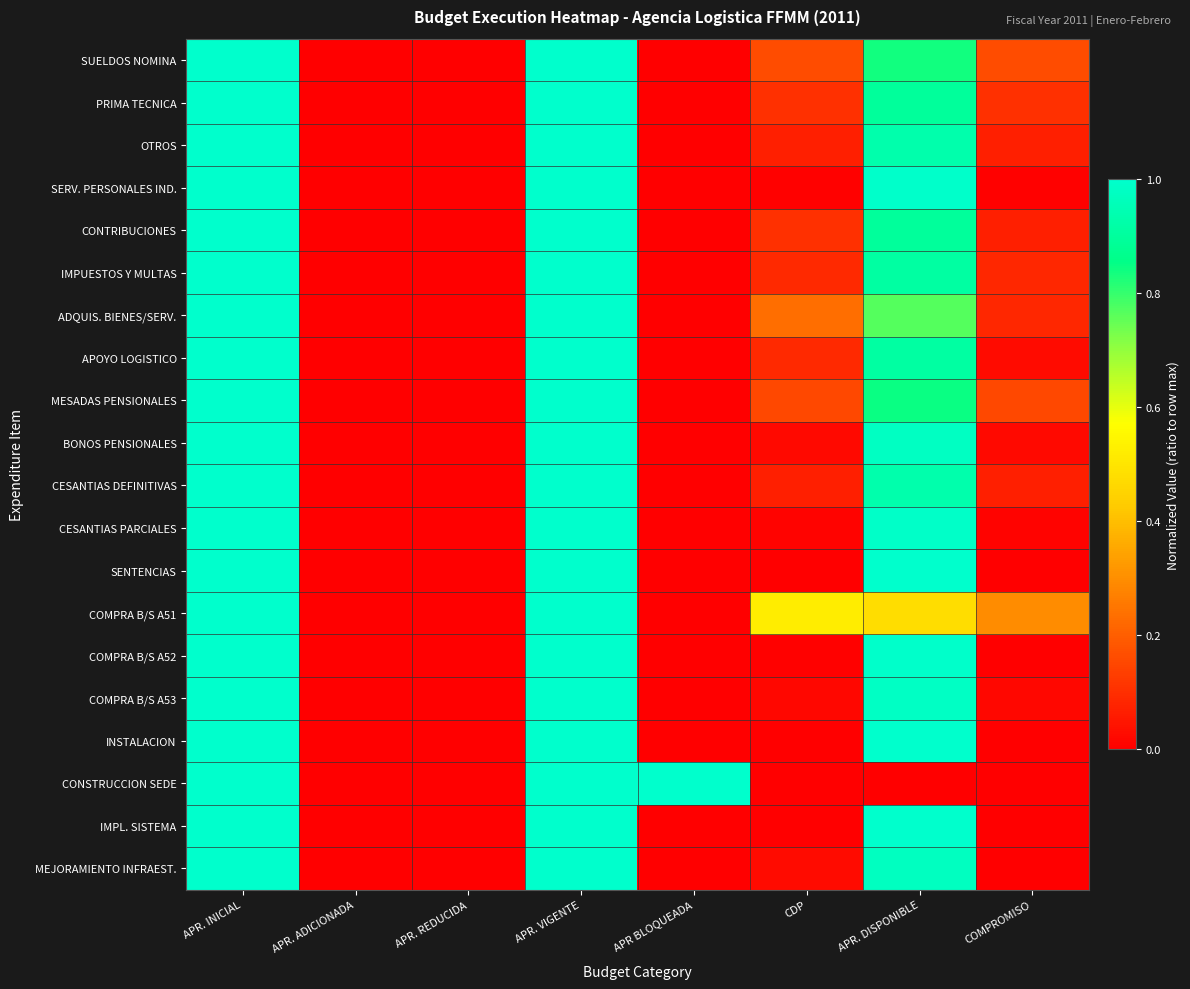

Reading right to left, what are all the values shown in this chart?

SUELDOS NOMINA: COMPROMISO=0.2	APR. DISPONIBLE=0.8	CDP=0.2	APR BLOQUEADA=0.0	APR. VIGENTE=1.0	APR. REDUCIDA=0.0	APR. ADICIONADA=0.0	APR. INICIAL=1.0
PRIMA TECNICA: COMPROMISO=0.1	APR. DISPONIBLE=0.9	CDP=0.1	APR BLOQUEADA=0.0	APR. VIGENTE=1.0	APR. REDUCIDA=0.0	APR. ADICIONADA=0.0	APR. INICIAL=1.0
OTROS: COMPROMISO=0.1	APR. DISPONIBLE=0.9	CDP=0.1	APR BLOQUEADA=0.0	APR. VIGENTE=1.0	APR. REDUCIDA=0.0	APR. ADICIONADA=0.0	APR. INICIAL=1.0
SERV. PERSONALES IND.: COMPROMISO=0.0	APR. DISPONIBLE=1.0	CDP=0.0	APR BLOQUEADA=0.0	APR. VIGENTE=1.0	APR. REDUCIDA=0.0	APR. ADICIONADA=0.0	APR. INICIAL=1.0
CONTRIBUCIONES: COMPROMISO=0.1	APR. DISPONIBLE=0.9	CDP=0.1	APR BLOQUEADA=0.0	APR. VIGENTE=1.0	APR. REDUCIDA=0.0	APR. ADICIONADA=0.0	APR. INICIAL=1.0
IMPUESTOS Y MULTAS: COMPROMISO=0.1	APR. DISPONIBLE=0.9	CDP=0.1	APR BLOQUEADA=0.0	APR. VIGENTE=1.0	APR. REDUCIDA=0.0	APR. ADICIONADA=0.0	APR. INICIAL=1.0
ADQUIS. BIENES/SERV.: COMPROMISO=0.1	APR. DISPONIBLE=0.8	CDP=0.2	APR BLOQUEADA=0.0	APR. VIGENTE=1.0	APR. REDUCIDA=0.0	APR. ADICIONADA=0.0	APR. INICIAL=1.0
APOYO LOGISTICO: COMPROMISO=0.0	APR. DISPONIBLE=0.9	CDP=0.1	APR BLOQUEADA=0.0	APR. VIGENTE=1.0	APR. REDUCIDA=0.0	APR. ADICIONADA=0.0	APR. INICIAL=1.0
MESADAS PENSIONALES: COMPROMISO=0.2	APR. DISPONIBLE=0.8	CDP=0.2	APR BLOQUEADA=0.0	APR. VIGENTE=1.0	APR. REDUCIDA=0.0	APR. ADICIONADA=0.0	APR. INICIAL=1.0
BONOS PENSIONALES: COMPROMISO=0.0	APR. DISPONIBLE=1.0	CDP=0.0	APR BLOQUEADA=0.0	APR. VIGENTE=1.0	APR. REDUCIDA=0.0	APR. ADICIONADA=0.0	APR. INICIAL=1.0
CESANTIAS DEFINITIVAS: COMPROMISO=0.1	APR. DISPONIBLE=0.9	CDP=0.1	APR BLOQUEADA=0.0	APR. VIGENTE=1.0	APR. REDUCIDA=0.0	APR. ADICIONADA=0.0	APR. INICIAL=1.0
CESANTIAS PARCIALES: COMPROMISO=0.0	APR. DISPONIBLE=1.0	CDP=0.0	APR BLOQUEADA=0.0	APR. VIGENTE=1.0	APR. REDUCIDA=0.0	APR. ADICIONADA=0.0	APR. INICIAL=1.0
SENTENCIAS: COMPROMISO=0.0	APR. DISPONIBLE=1.0	CDP=0.0	APR BLOQUEADA=0.0	APR. VIGENTE=1.0	APR. REDUCIDA=0.0	APR. ADICIONADA=0.0	APR. INICIAL=1.0
COMPRA B/S A51: COMPROMISO=0.3	APR. DISPONIBLE=0.5	CDP=0.5	APR BLOQUEADA=0.0	APR. VIGENTE=1.0	APR. REDUCIDA=0.0	APR. ADICIONADA=0.0	APR. INICIAL=1.0
COMPRA B/S A52: COMPROMISO=0.0	APR. DISPONIBLE=1.0	CDP=0.0	APR BLOQUEADA=0.0	APR. VIGENTE=1.0	APR. REDUCIDA=0.0	APR. ADICIONADA=0.0	APR. INICIAL=1.0
COMPRA B/S A53: COMPROMISO=0.0	APR. DISPONIBLE=1.0	CDP=0.0	APR BLOQUEADA=0.0	APR. VIGENTE=1.0	APR. REDUCIDA=0.0	APR. ADICIONADA=0.0	APR. INICIAL=1.0
INSTALACION: COMPROMISO=0.0	APR. DISPONIBLE=1.0	CDP=0.0	APR BLOQUEADA=0.0	APR. VIGENTE=1.0	APR. REDUCIDA=0.0	APR. ADICIONADA=0.0	APR. INICIAL=1.0
CONSTRUCCION SEDE: COMPROMISO=0.0	APR. DISPONIBLE=0.0	CDP=0.0	APR BLOQUEADA=1.0	APR. VIGENTE=1.0	APR. REDUCIDA=0.0	APR. ADICIONADA=0.0	APR. INICIAL=1.0
IMPL. SISTEMA: COMPROMISO=0.0	APR. DISPONIBLE=1.0	CDP=0.0	APR BLOQUEADA=0.0	APR. VIGENTE=1.0	APR. REDUCIDA=0.0	APR. ADICIONADA=0.0	APR. INICIAL=1.0
MEJORAMIENTO INFRAEST.: COMPROMISO=0.0	APR. DISPONIBLE=1.0	CDP=0.0	APR BLOQUEADA=0.0	APR. VIGENTE=1.0	APR. REDUCIDA=0.0	APR. ADICIONADA=0.0	APR. INICIAL=1.0